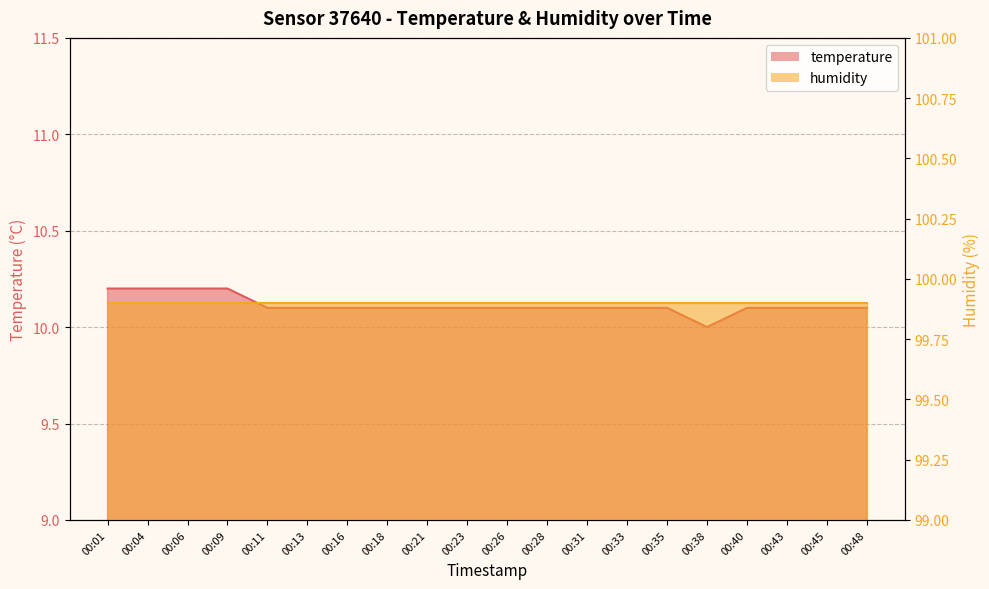

At which label is the value closest to 10?

00:38